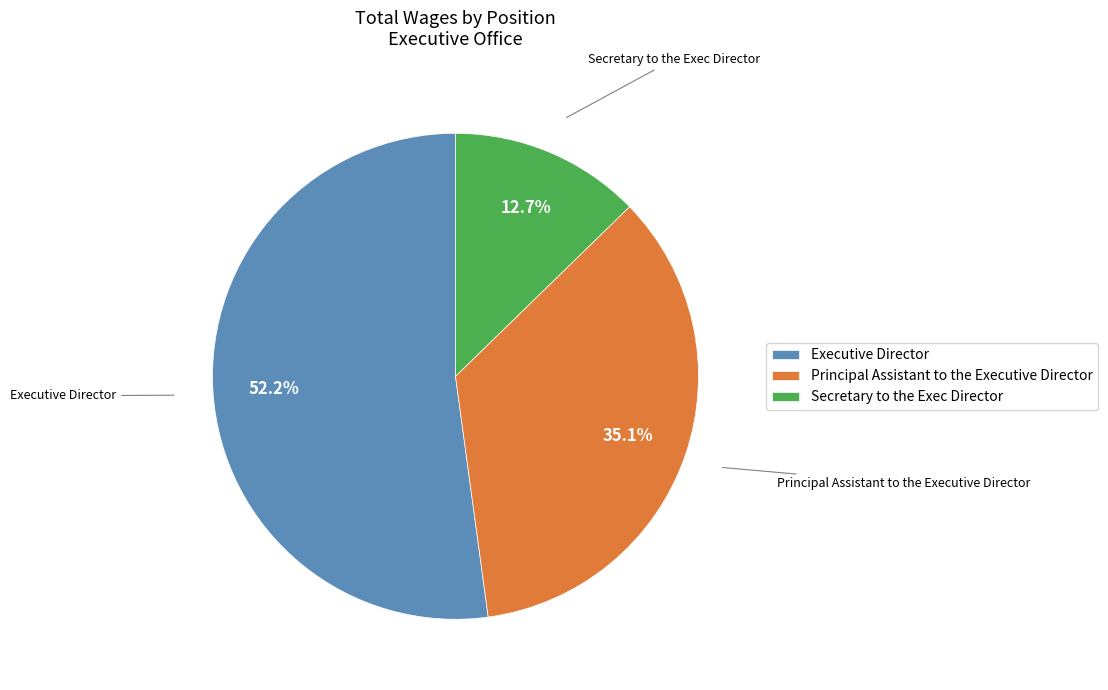

Between Principal Assistant to the Executive Director and Secretary to the Exec Director, which is larger?

Principal Assistant to the Executive Director